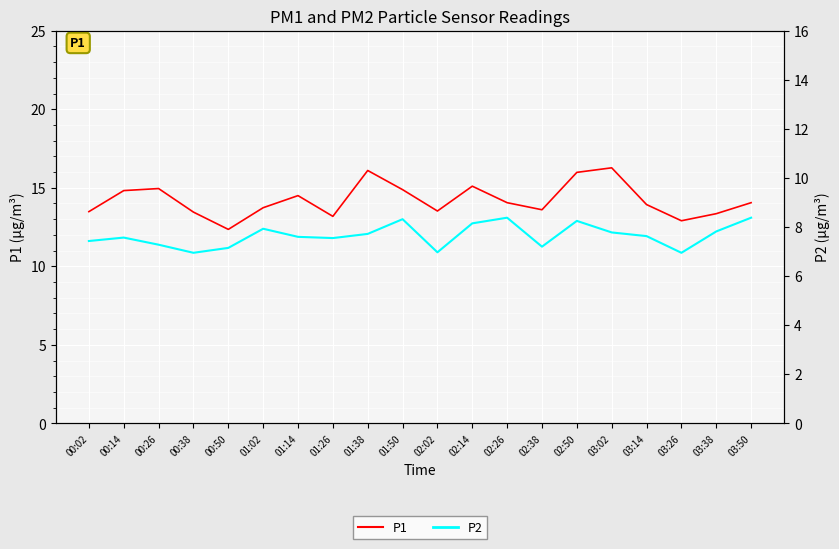

How many values in the P1 series exceed 14?

10